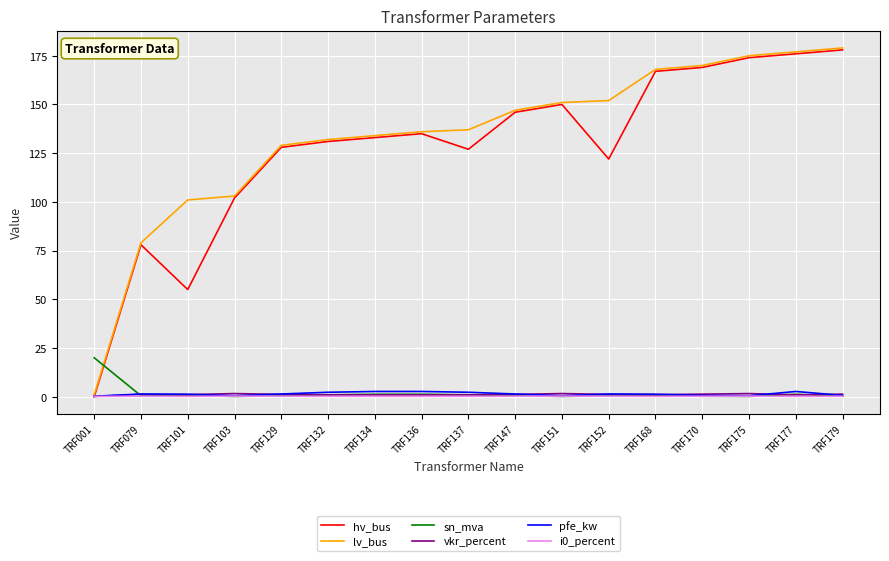

What is the sum of the hv_bus values at TRF179 and TRF136?

313.0